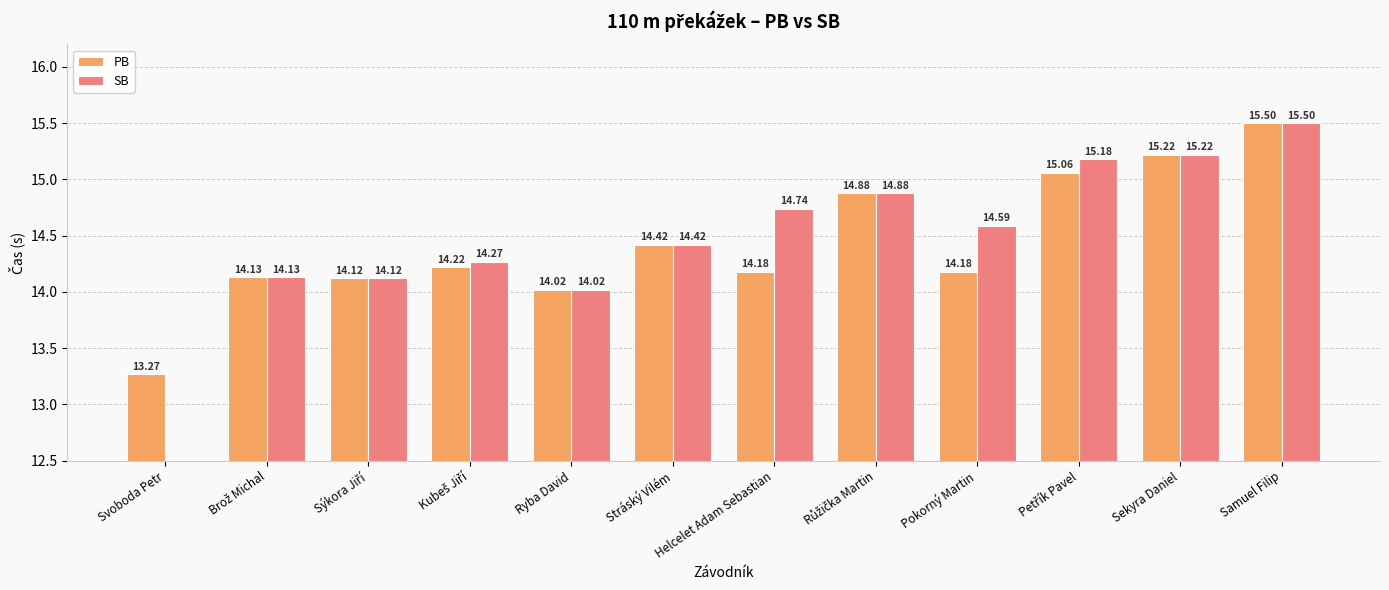

Which label corresponds to the largest value in the chart?

Samuel Filip